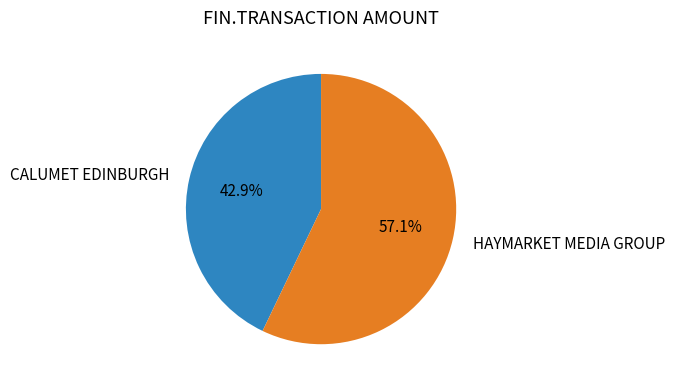

To the nearest percent, what is the combined percentage of HAYMARKET MEDIA GROUP and CALUMET EDINBURGH?

100%